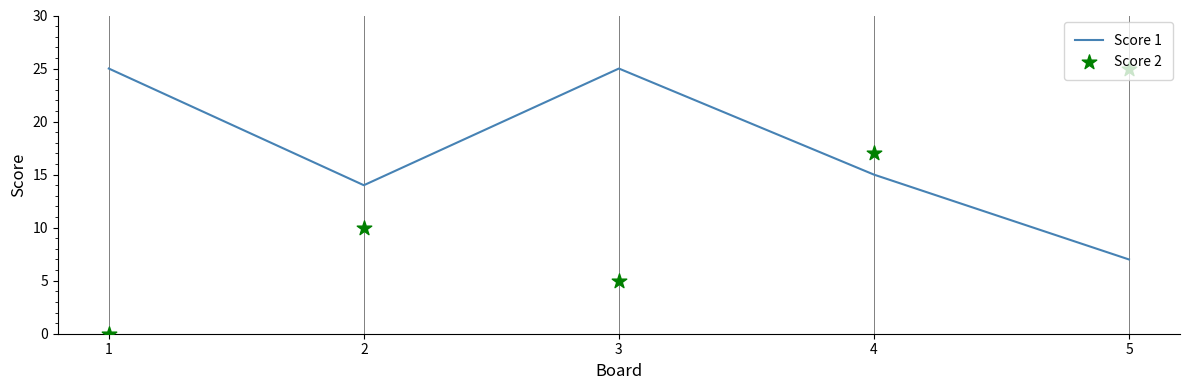

At how many categories does at least one series exceed 12?

5